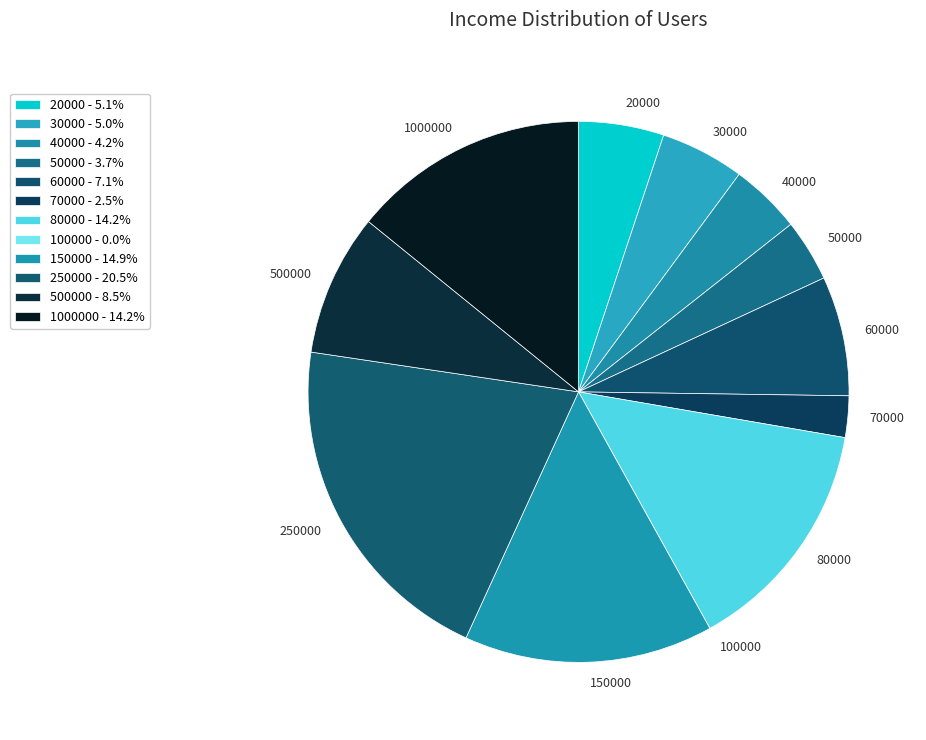

What is the ratio of the value at 150000 to the value at 50000?

4.0